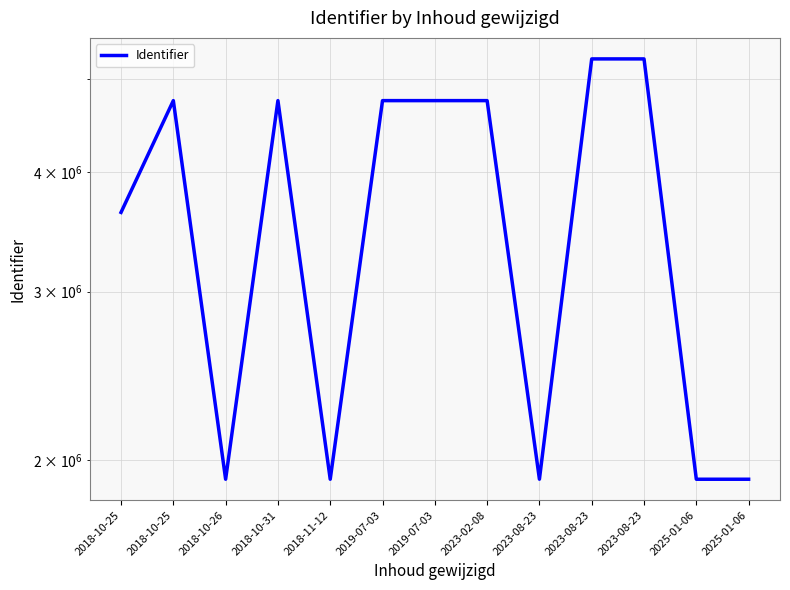

At which label does the data first exceed 4747236?

2018-10-25